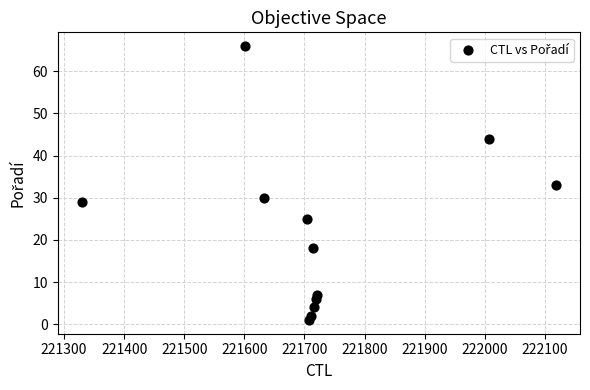

What is the range of X values (max minus min)?

790